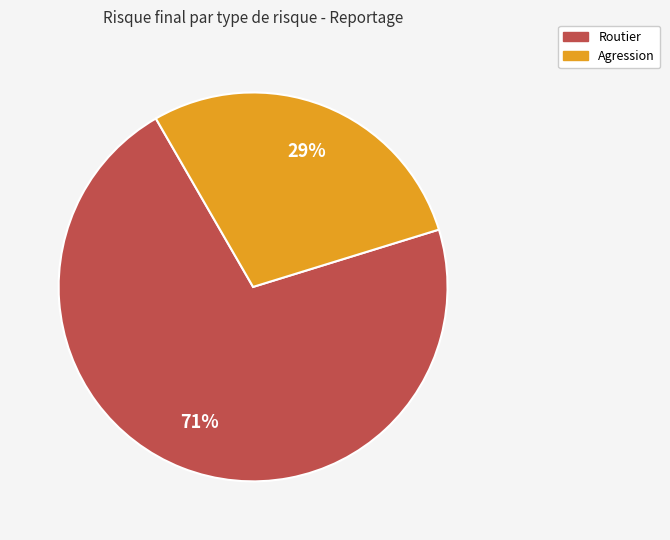

Which category has the biggest portion of the pie?

Routier